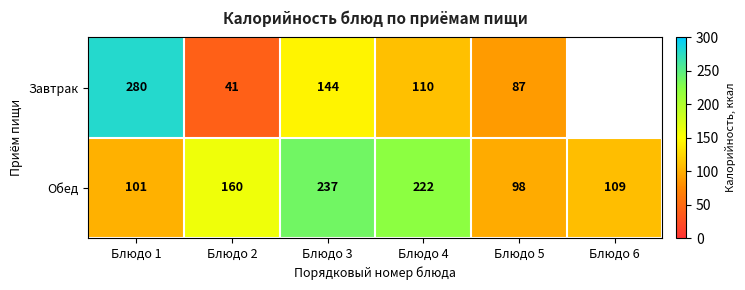

The Обед series shows 67 at Блюдо 1. True or false?

False